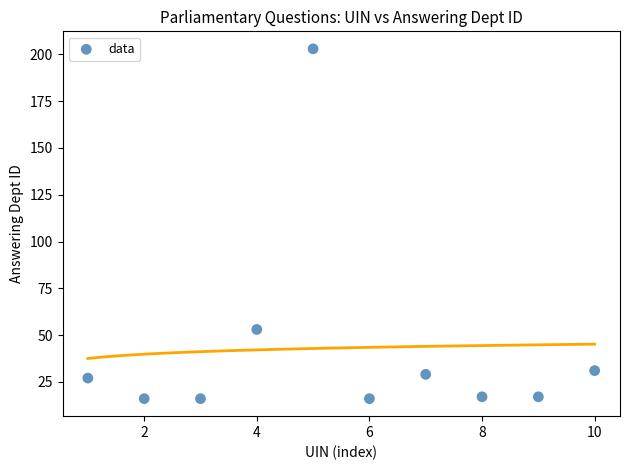

What Y value in the scatter plot is closest to 109?

53